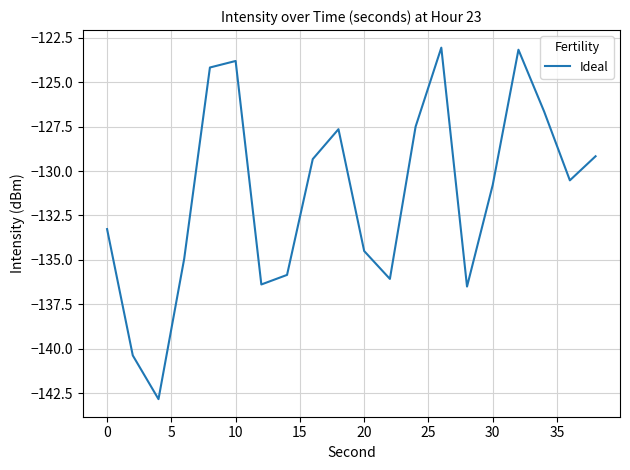

Does the chart display data point markers on the line(s)?

No